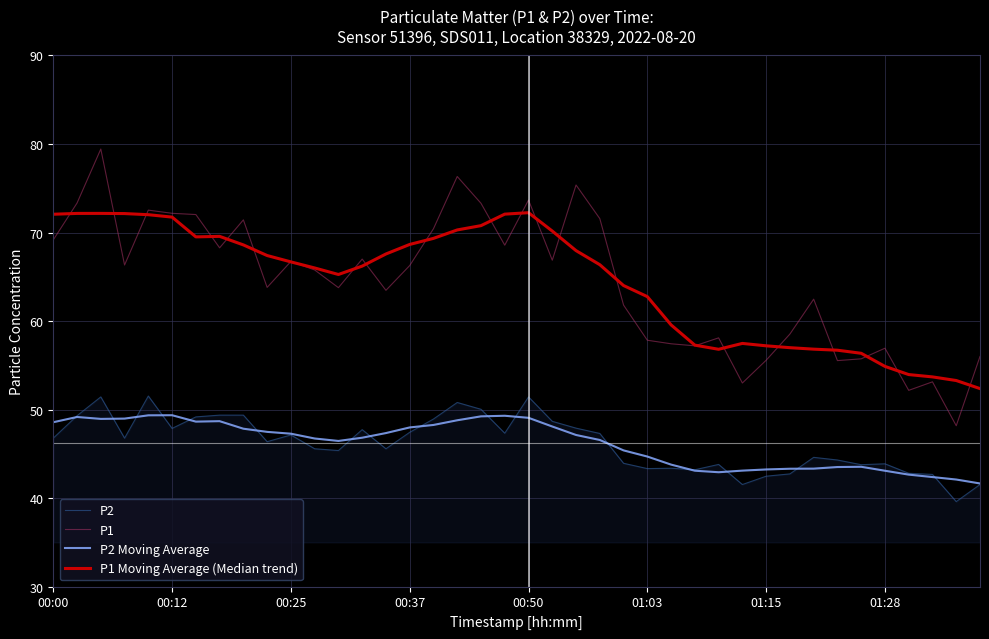

What is the difference between the maximum and minimum values in the P1 series?

31.3